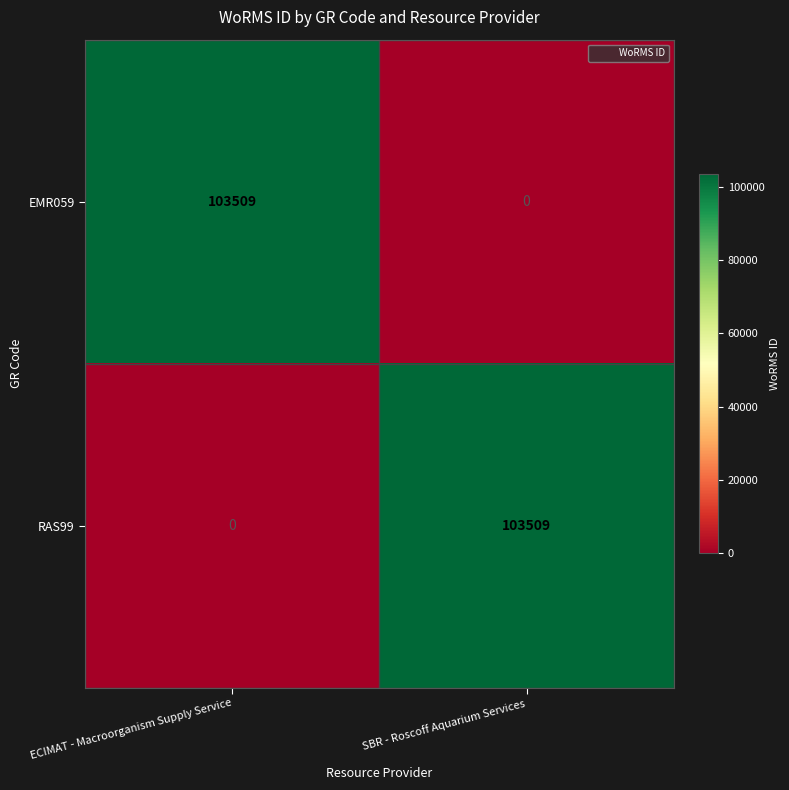

Reading right to left, what are all the values shown in this chart?

EMR059: SBR - Roscoff Aquarium Services=0	ECIMAT - Macroorganism Supply Service=103509
RAS99: SBR - Roscoff Aquarium Services=103509	ECIMAT - Macroorganism Supply Service=0